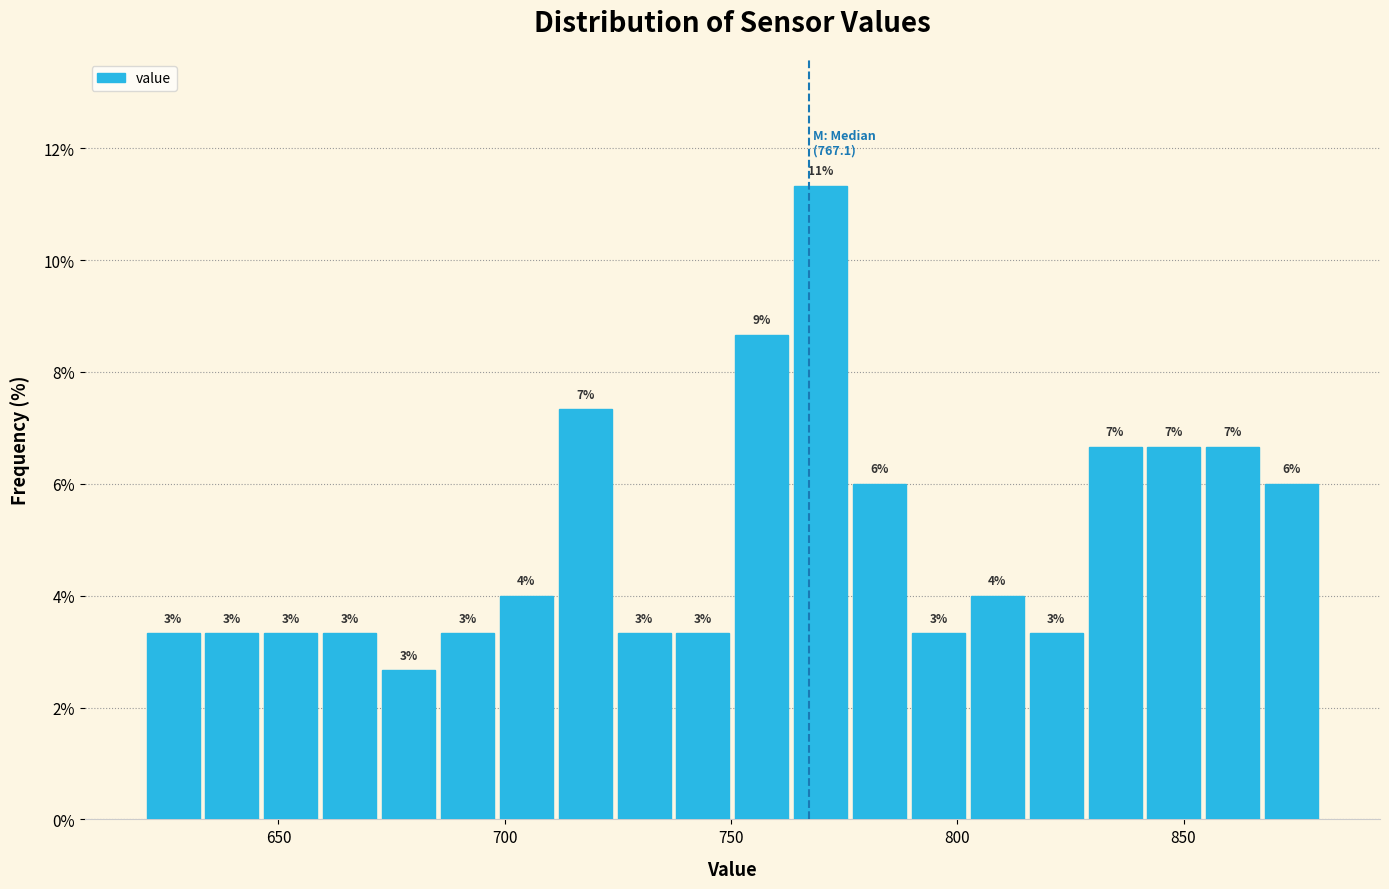

Read against the x-axis, roughly where is the centre of the tallest bar?

770